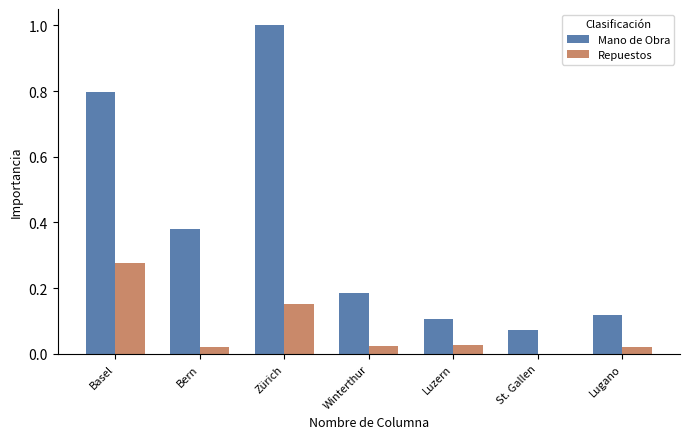

Which label corresponds to the largest value in the chart?

Zürich